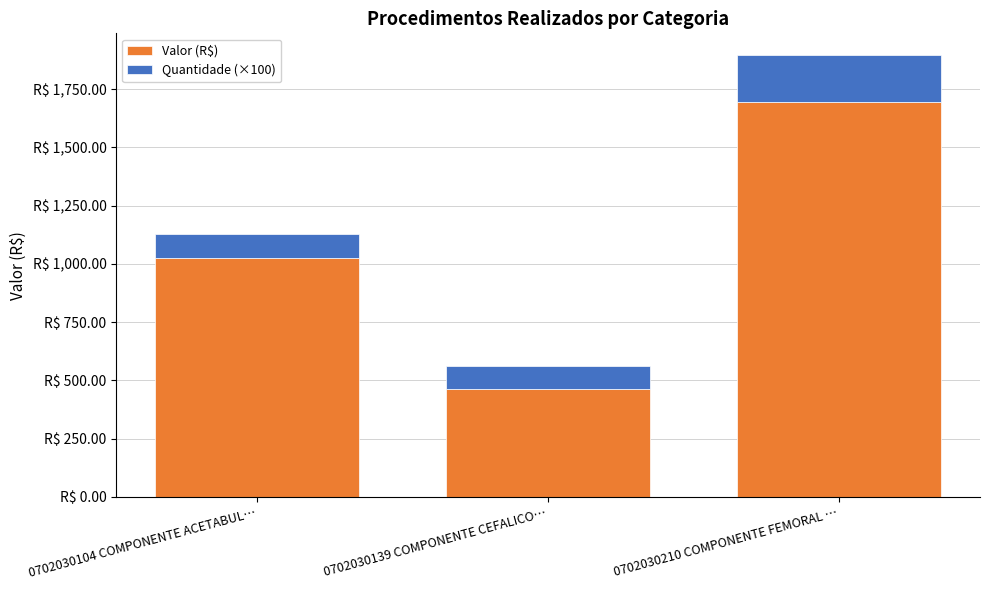

Where is Quantidade (×100) nearest to the value 150?

0702030104 COMPONENTE ACETABUL…